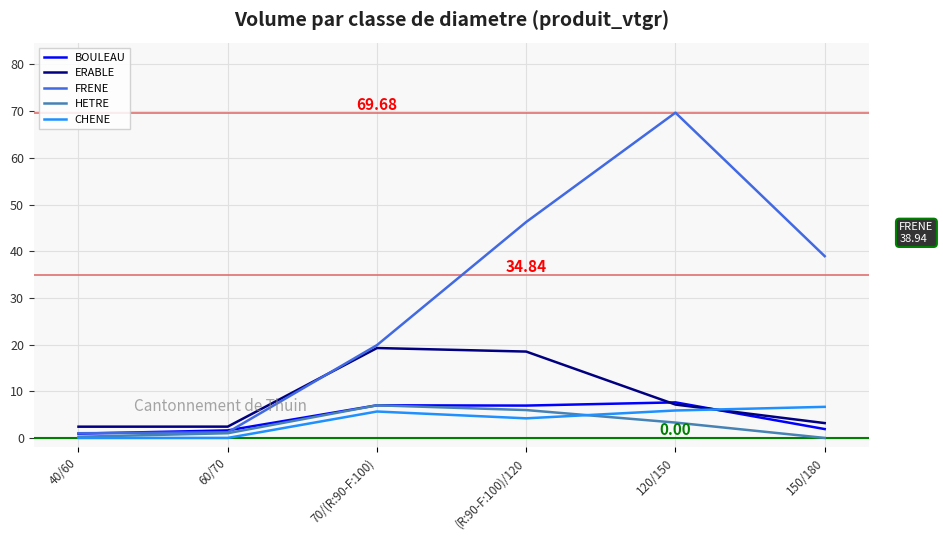

What is the difference between the second highest and minimum values in the ERABLE series?

16.1